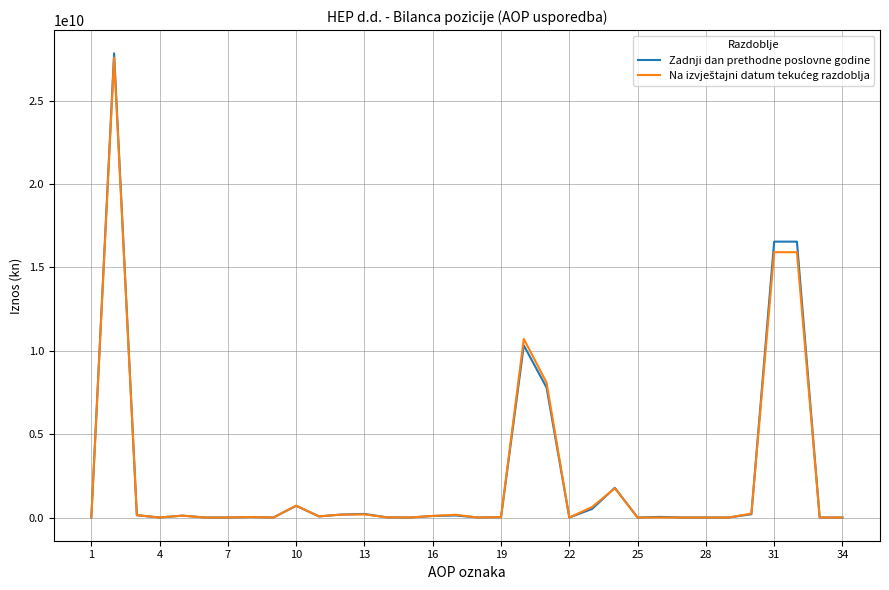

Count the number of categories in the chart.

34